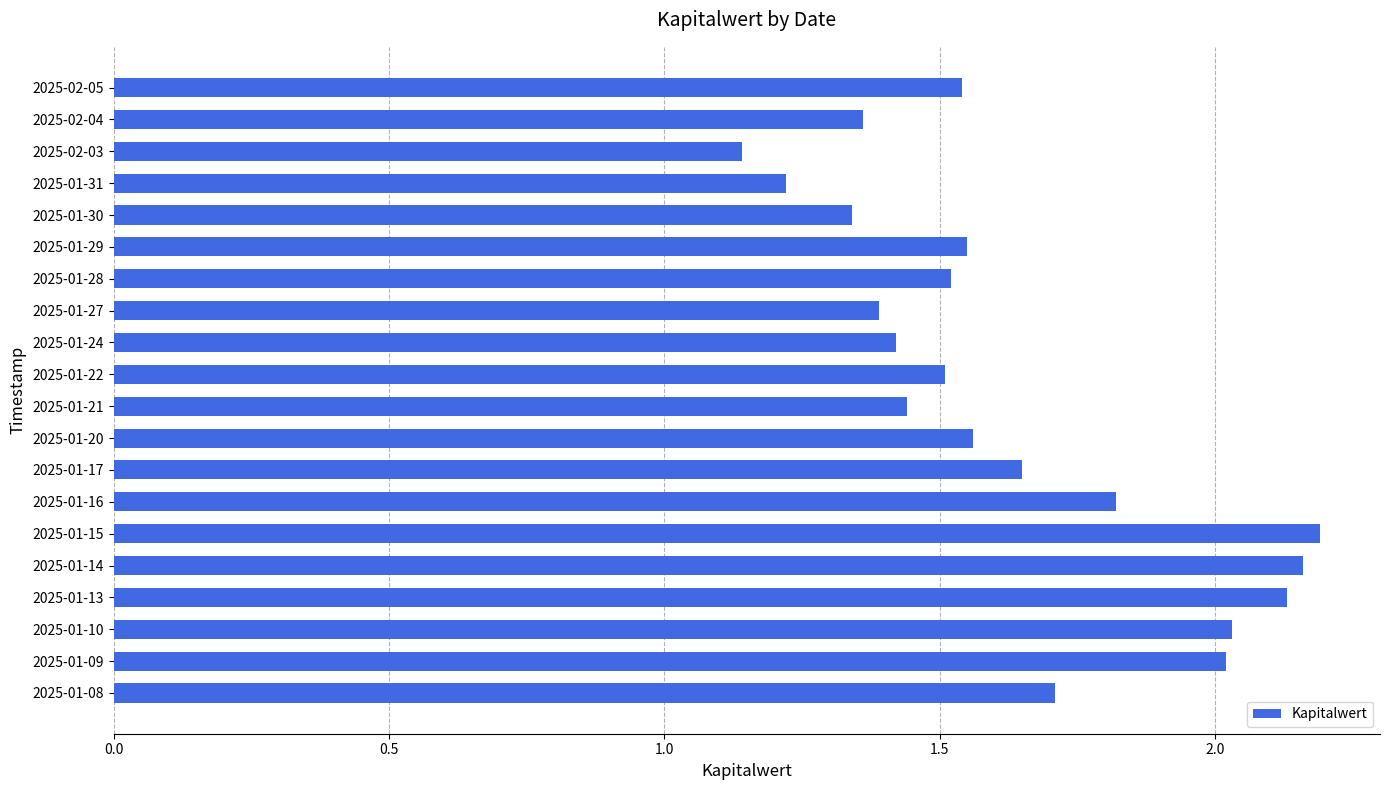

The chart shows a value of 0.2 at 2025-02-03. True or false?

False